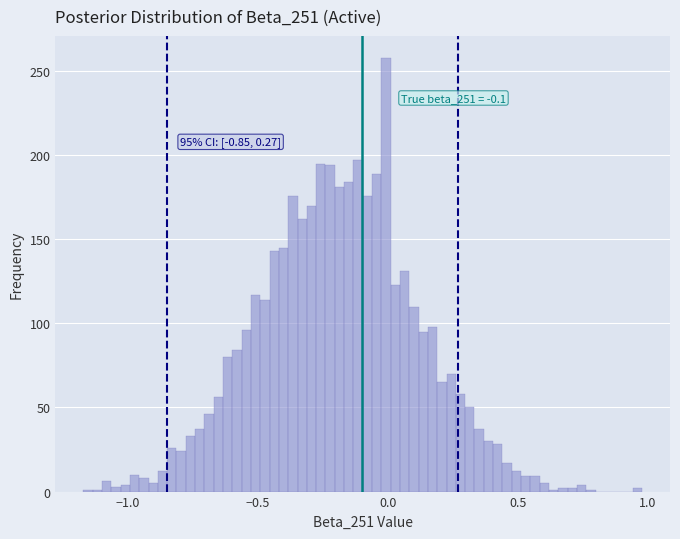

Around what value on the x-axis is the tallest bar? Give the approximate position of its centre, as read against the axis.

0.00